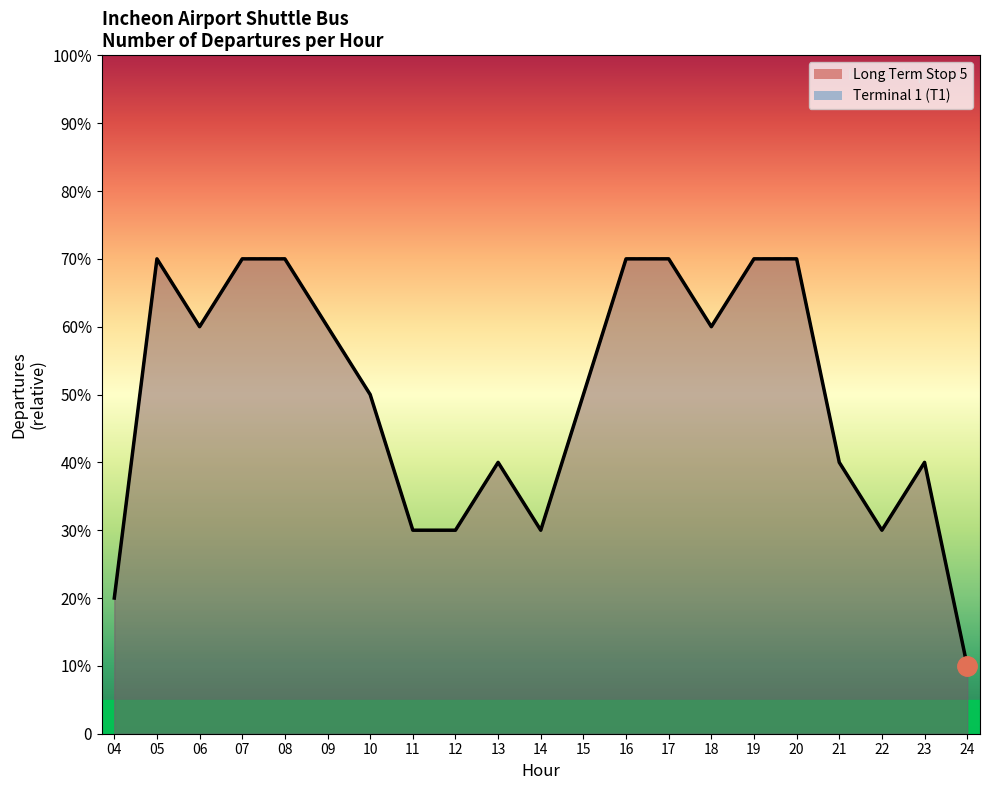

Does the chart display data point markers on the line(s)?

No